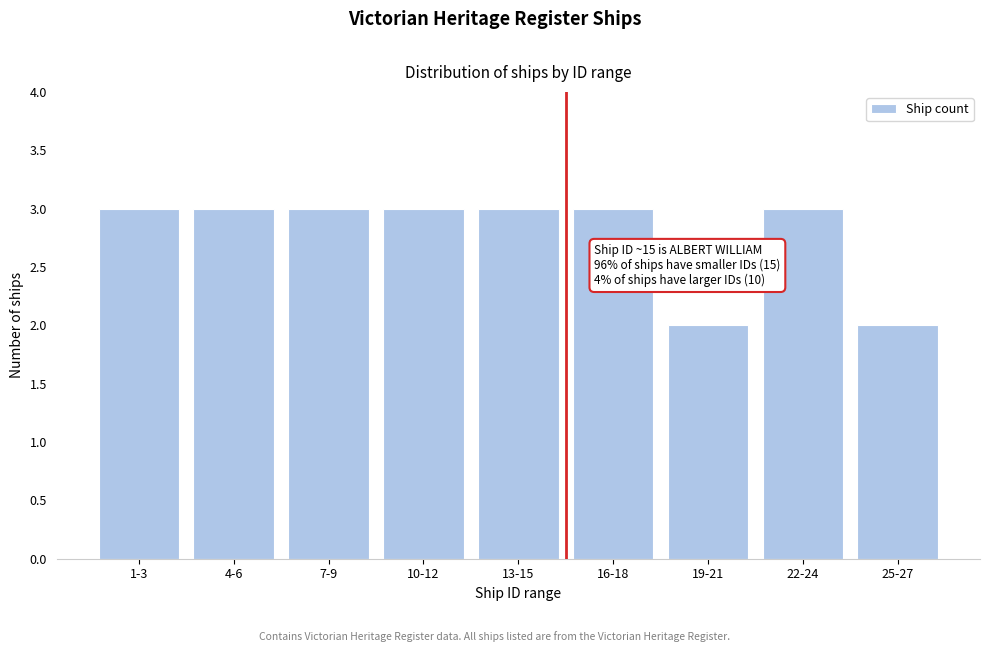

Reading right to left, transcribe all the data shown in this chart.

2	3	2	3	3	3	3	3	3